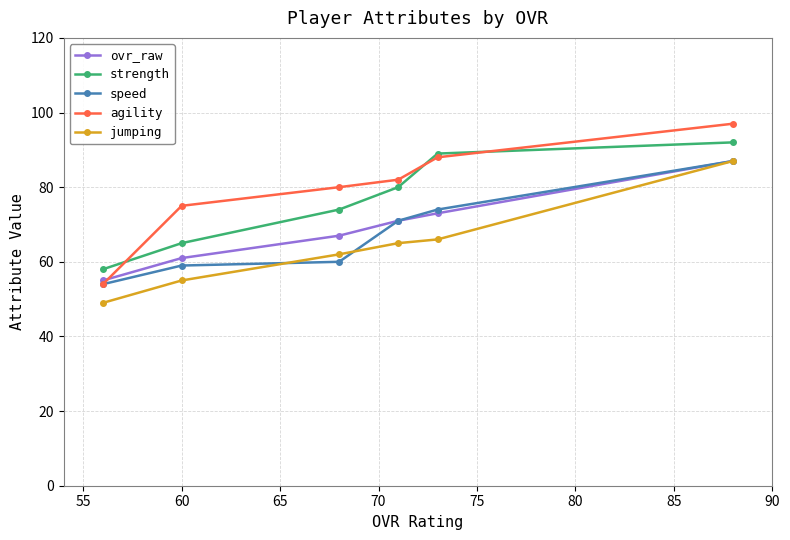

At how many categories does at least one series exceed 92?

1